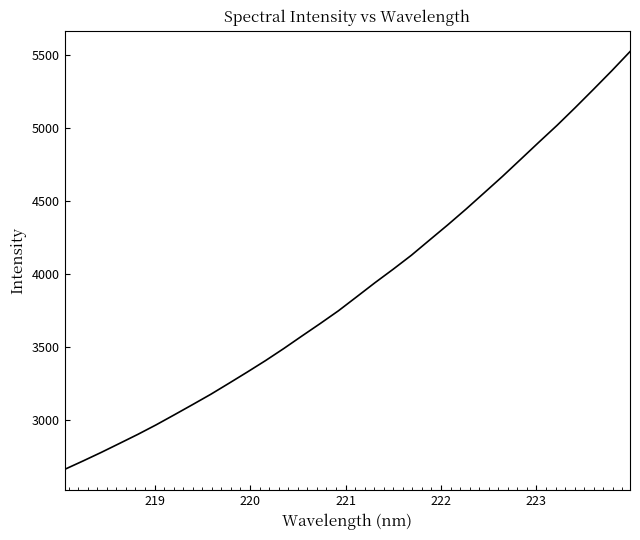

What is the difference between the second highest and second lowest values?

2670.1